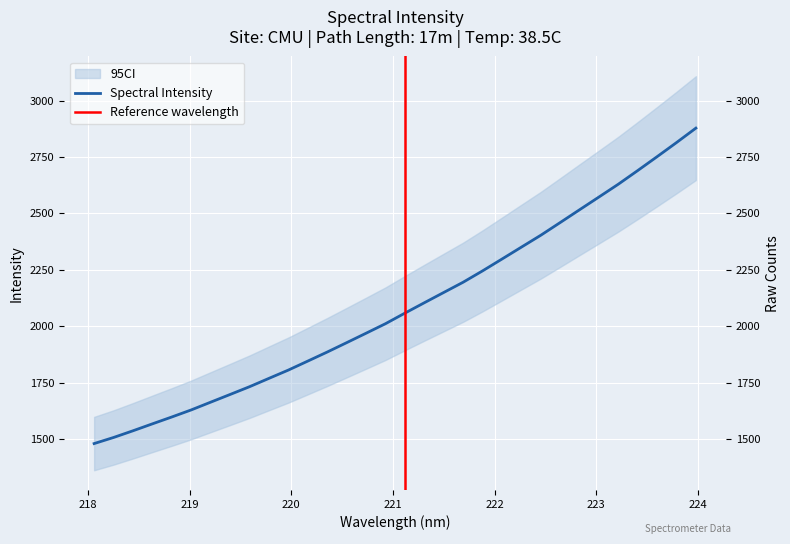

Is this an area chart (filled region under the line)?

No